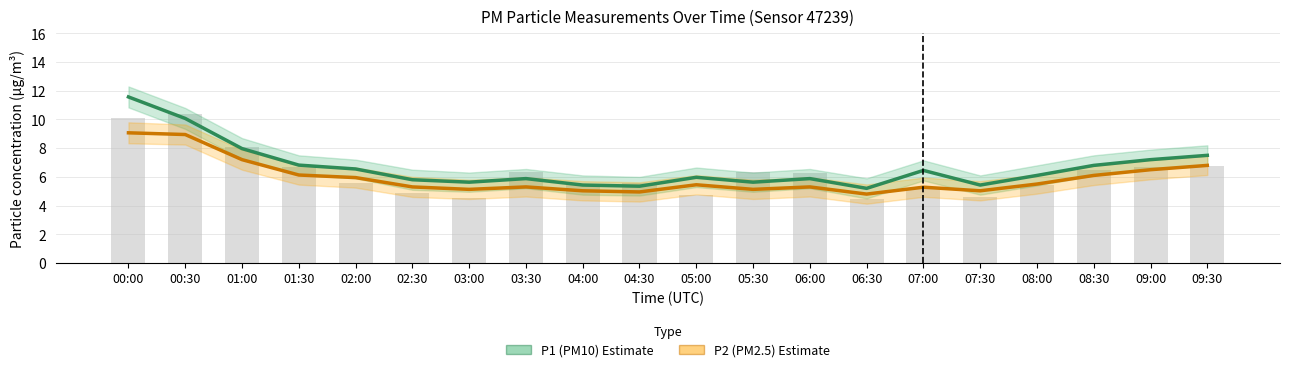

What is the maximum value shown in the chart?

11.6